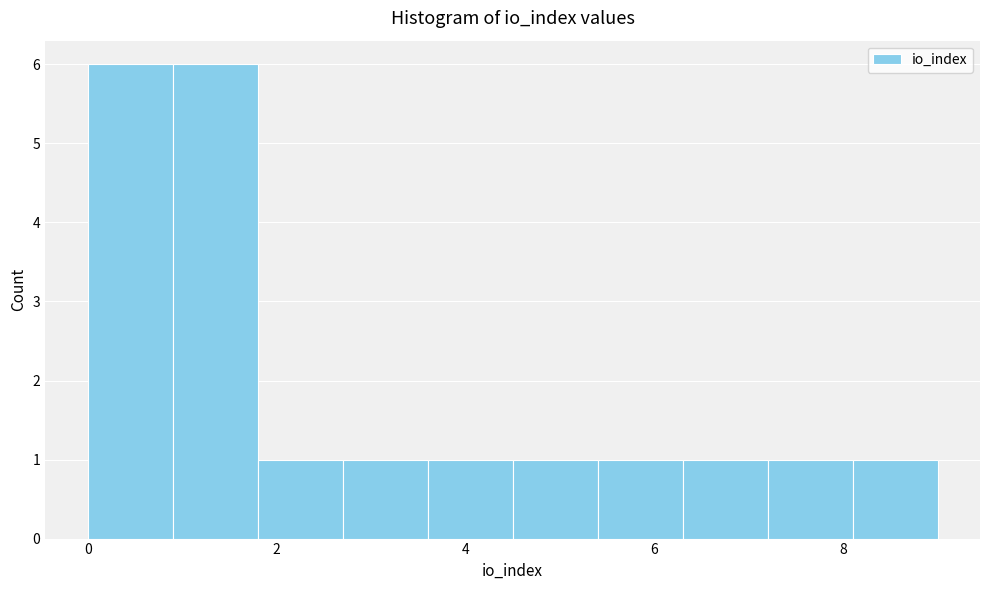

Reading left to right, transcribe this chart: for each bar, give the range it covers on the x-axis and its height. Neither the bar edges nor the heights are printed on the chart, so give them approximately, as read against the axes.

0.0 to 0.9: 6
0.9 to 1.8: 6
1.8 to 2.7: 1
2.7 to 3.6: 1
3.6 to 4.5: 1
4.5 to 5.4: 1
5.4 to 6.3: 1
6.3 to 7.2: 1
7.2 to 8.1: 1
8.1 to 9.0: 1